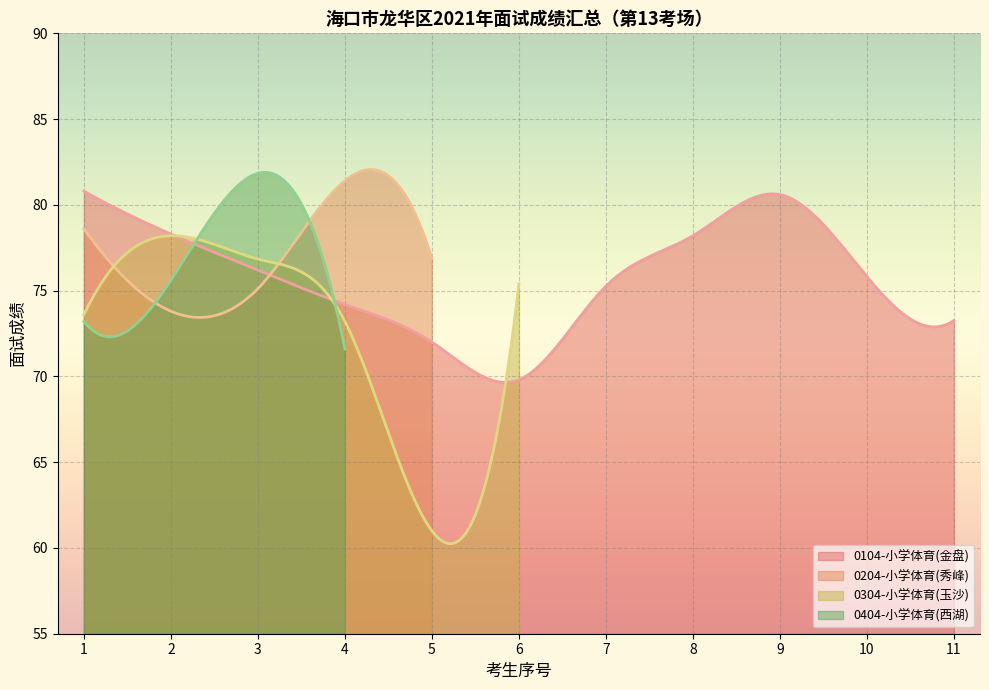

What is the highest value of the 0104-小学体育(金盘) series?

80.8